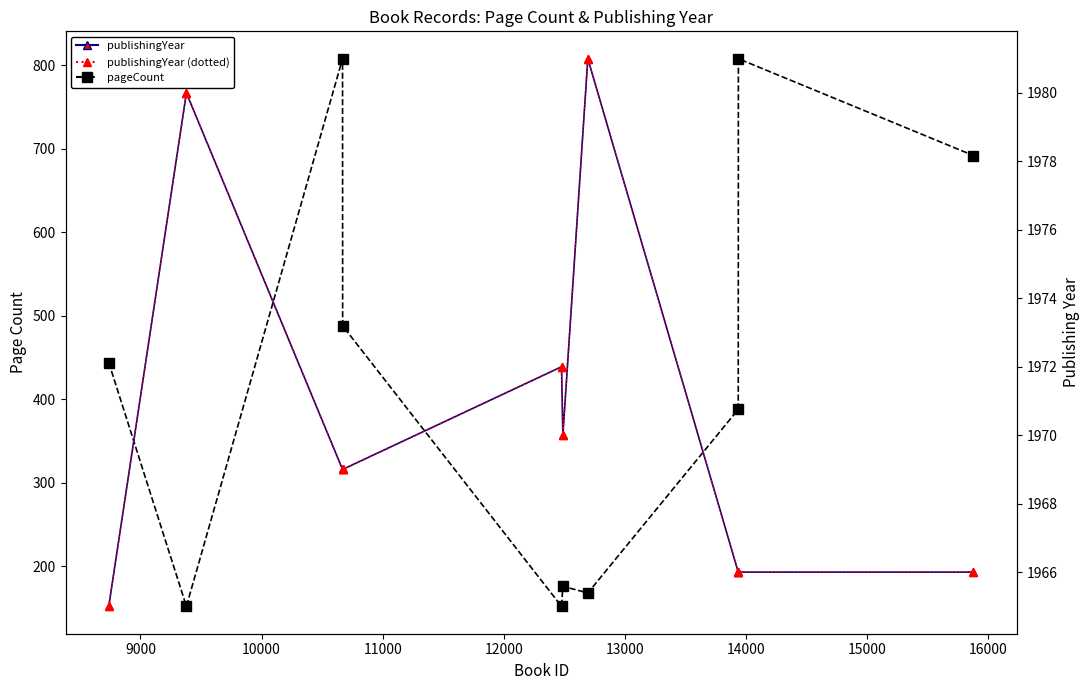

What is the minimum value for pageCount?

152